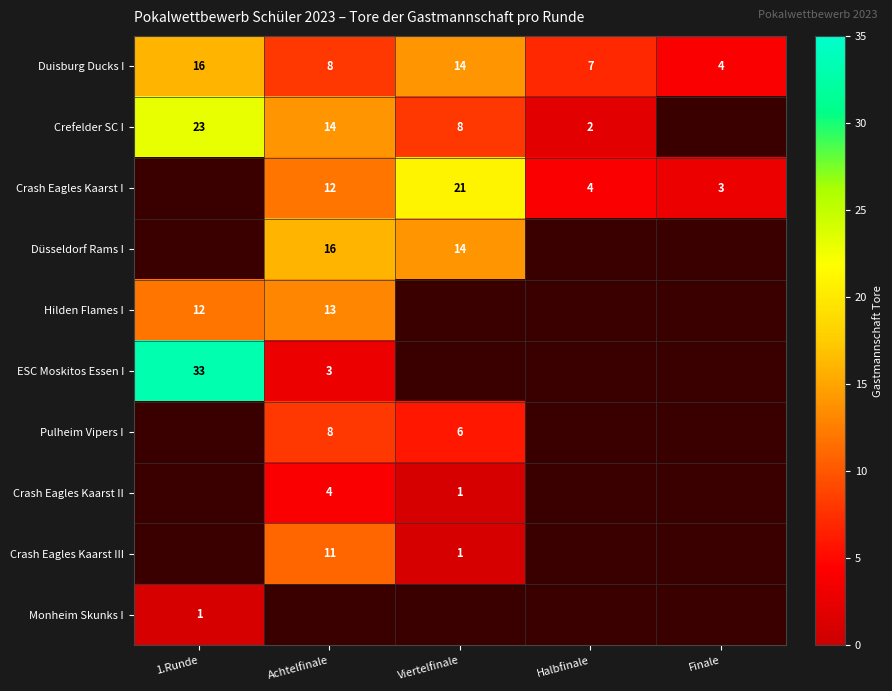

At which label does Duisburg Ducks I first exceed 8?

1.Runde